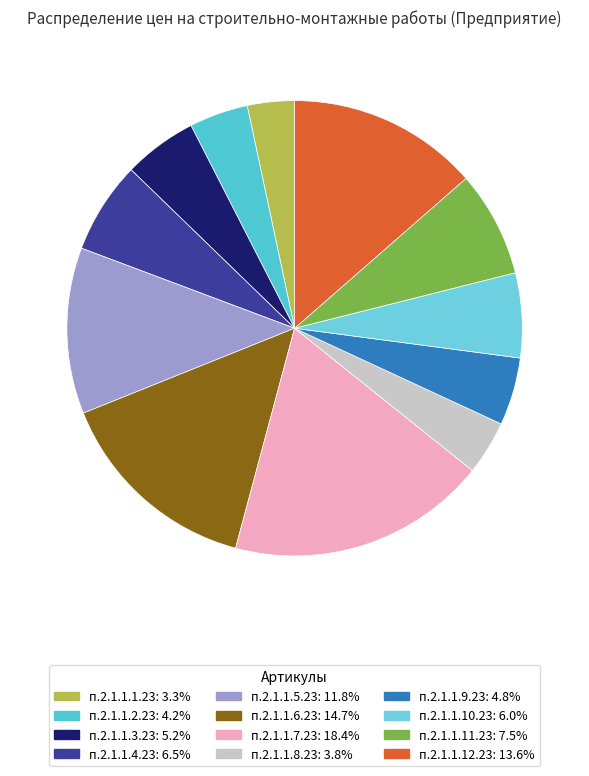

What percentage is the п.2.1.1.8.23 slice, to the nearest percent?

4%